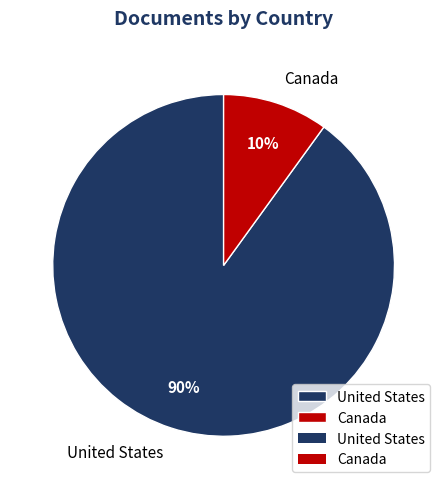

How many slices are in this pie chart?

2